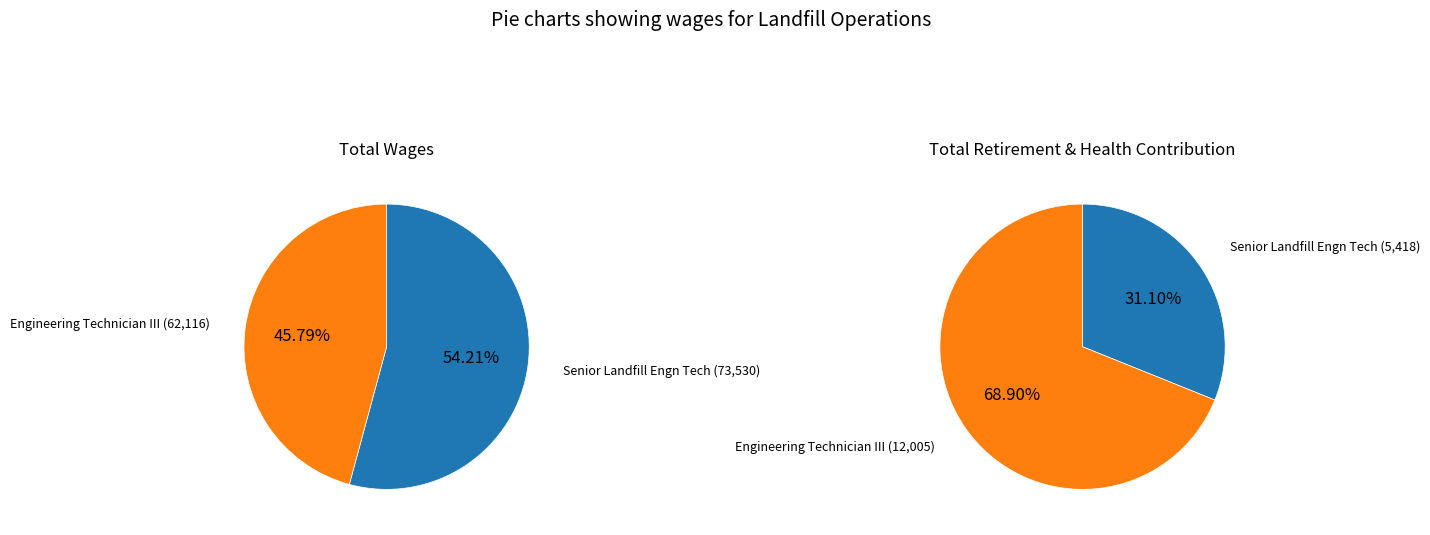

What is the spread (max minus min) of values at Senior Landfill Engn Tech?

68112